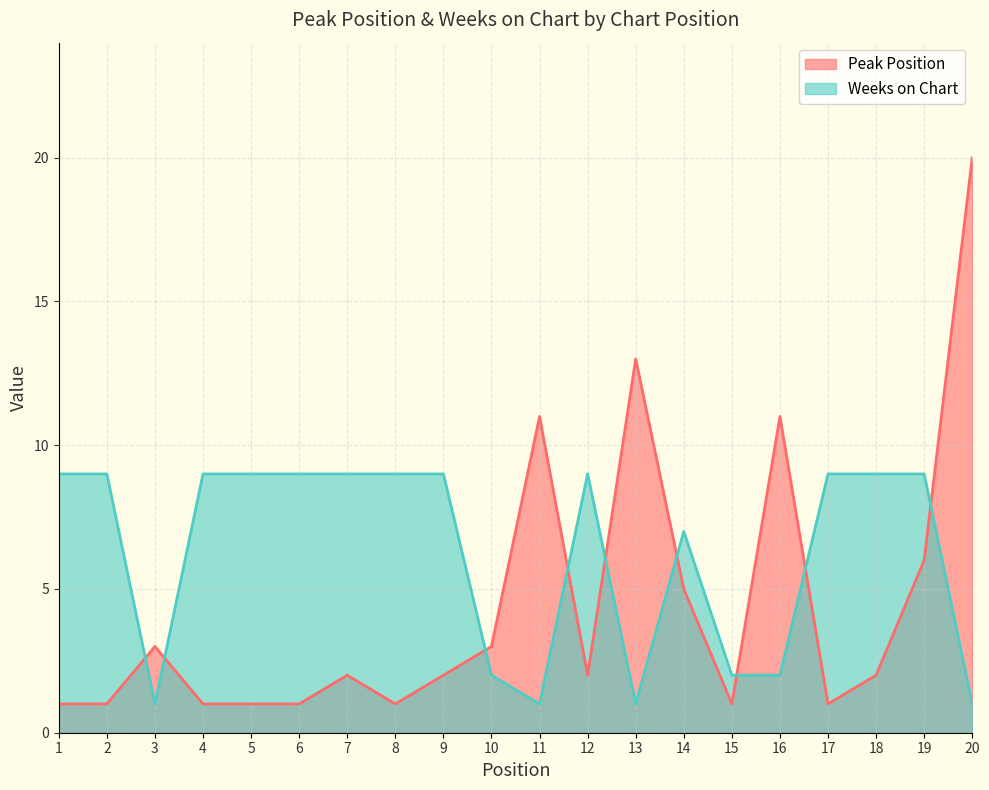

Where is the first local minimum for Peak Position?

8